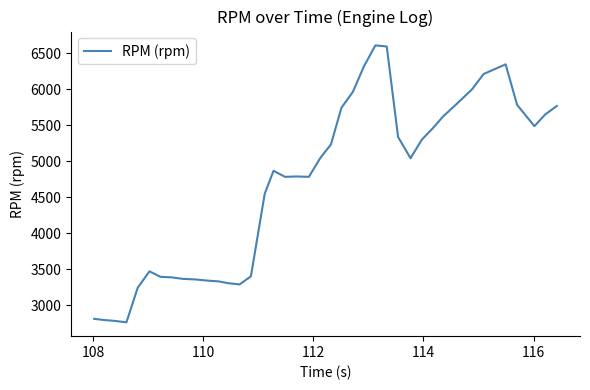

What is the difference between the maximum and minimum values?

3845